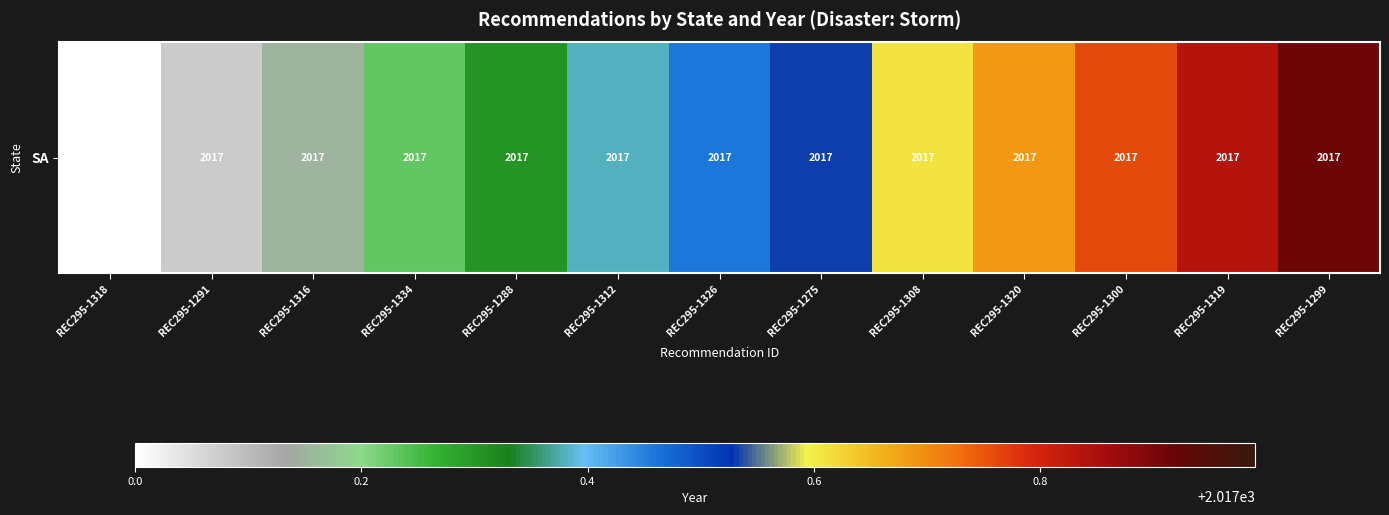

The chart shows a value of 2017.8 at REC295-1319. True or false?

True